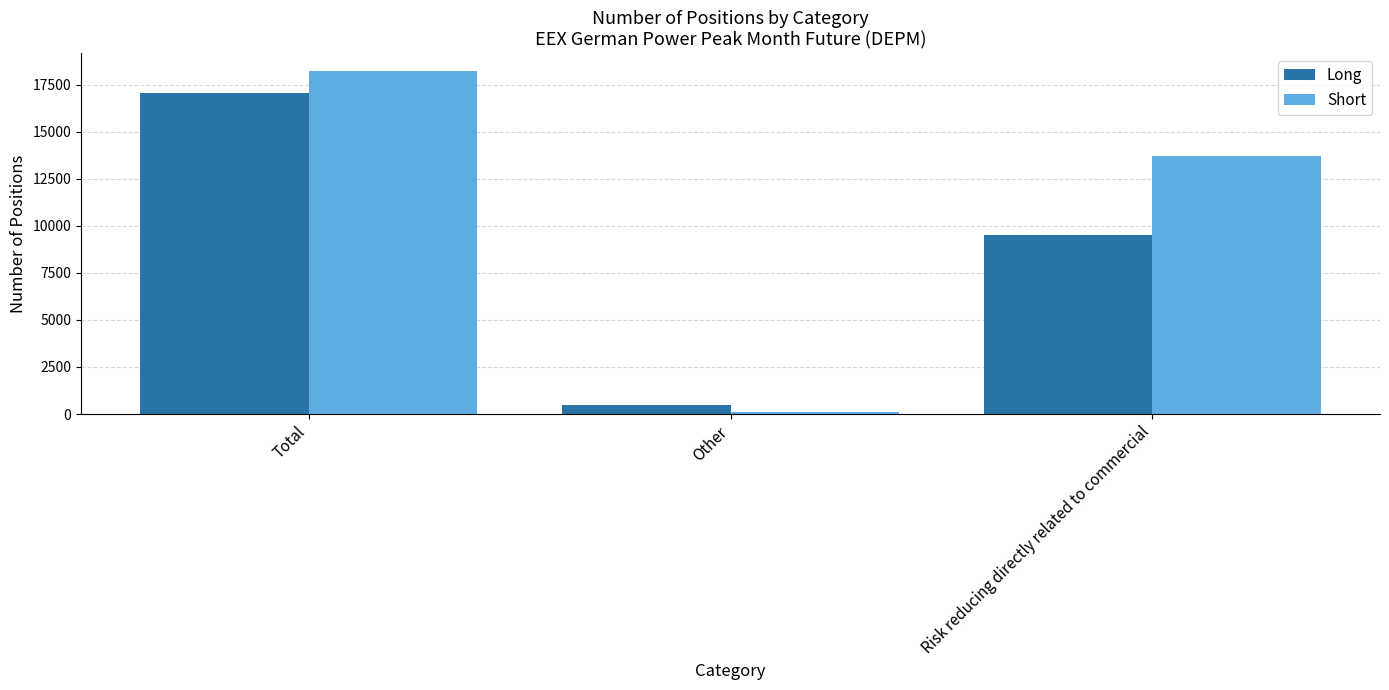

Which series has the widest spread of values?

Short